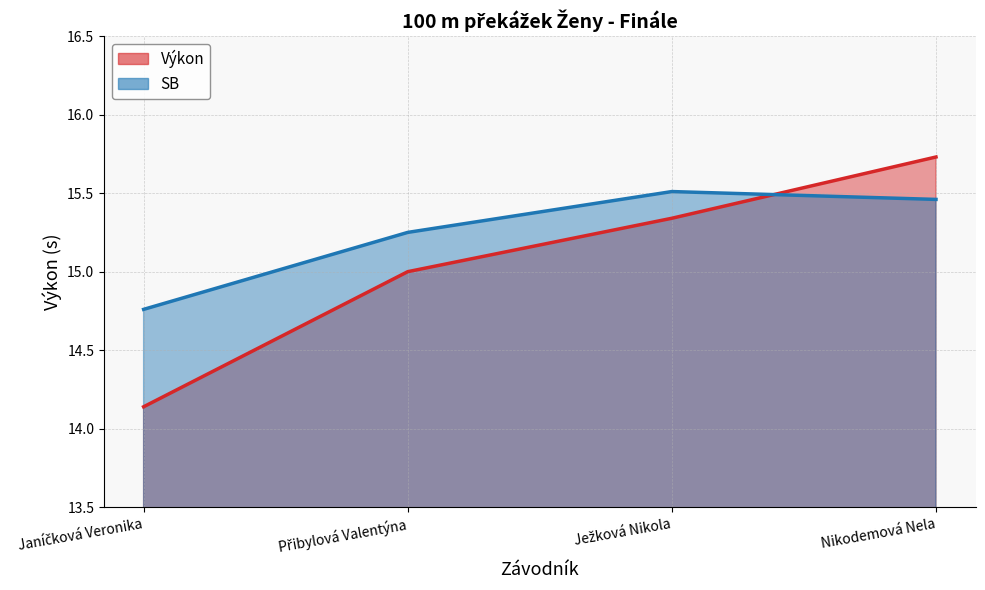

Reading left to right, what are all the values shown in this chart?

Výkon: Janíčková Veronika=14.1	Přibylová Valentýna=15.0	Ježková Nikola=15.3	Nikodemová Nela=15.7
SB: Janíčková Veronika=14.8	Přibylová Valentýna=15.2	Ježková Nikola=15.5	Nikodemová Nela=15.5